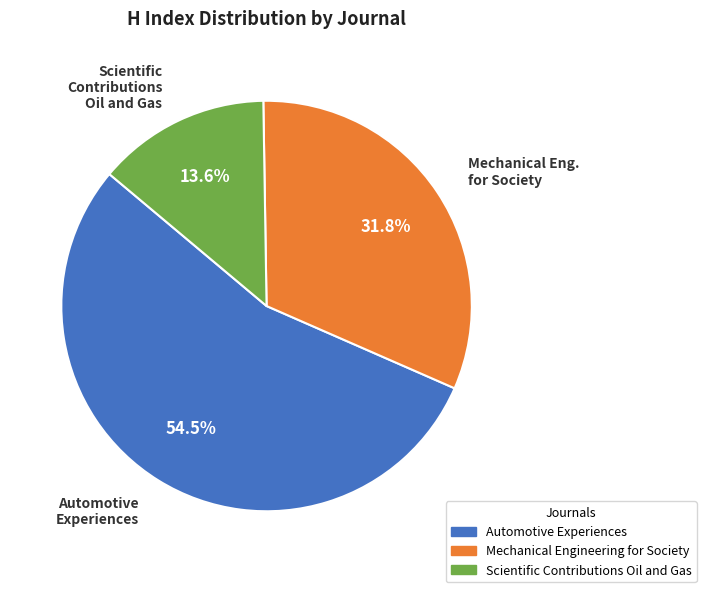

What is the smallest slice in the pie chart?

Scientific Contributions Oil and Gas